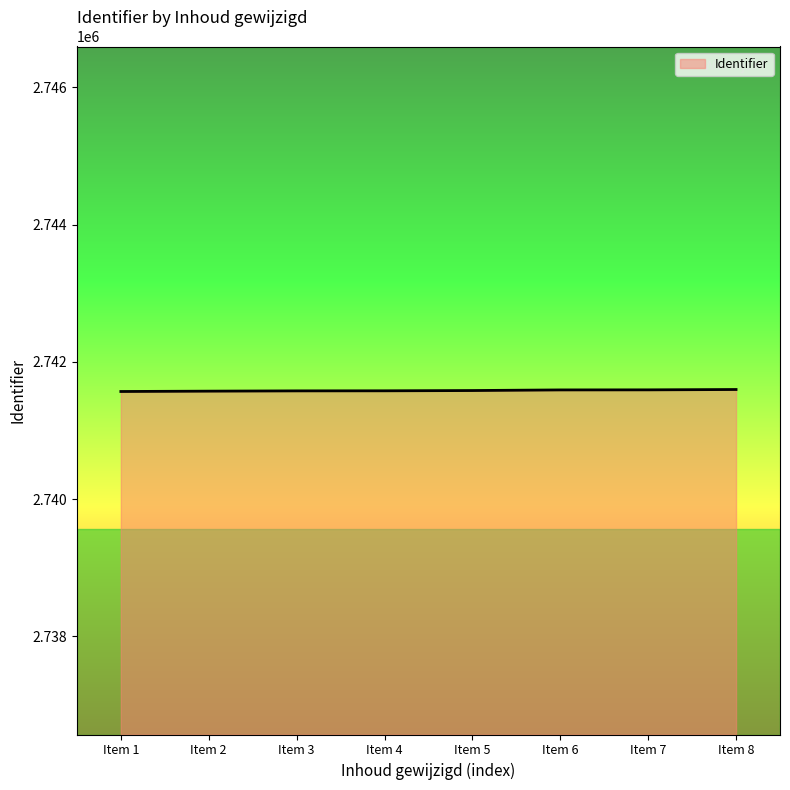

What is the minimum value shown in the chart?

2741568